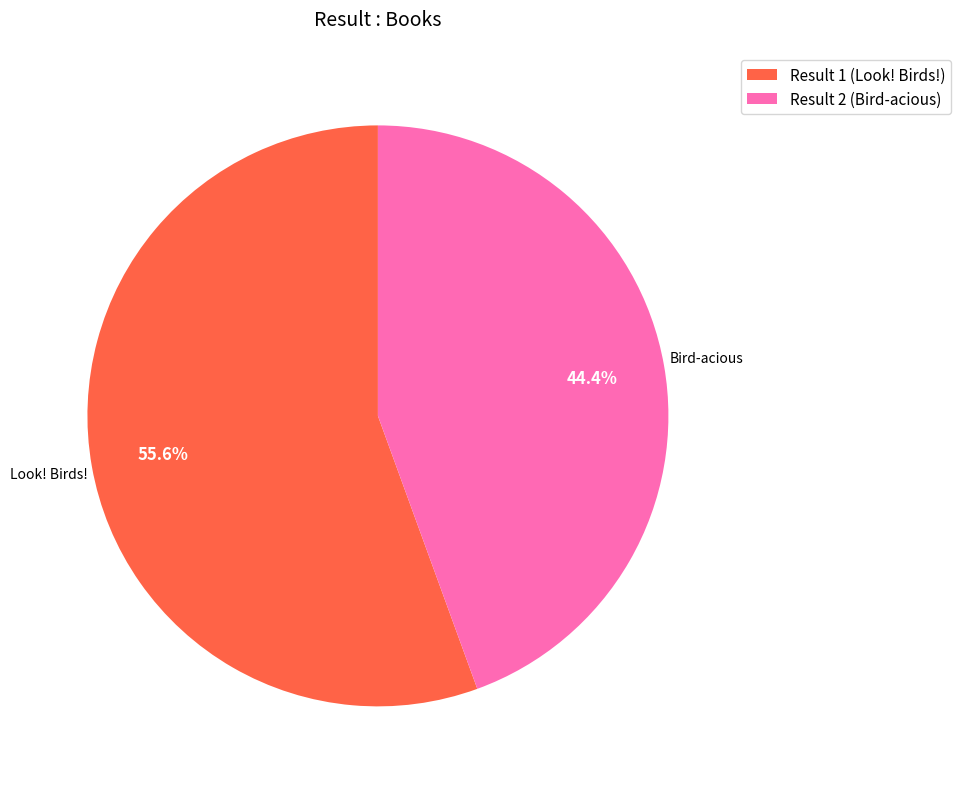

Which category accounts for the majority?

Result 1 (Look! Birds!)